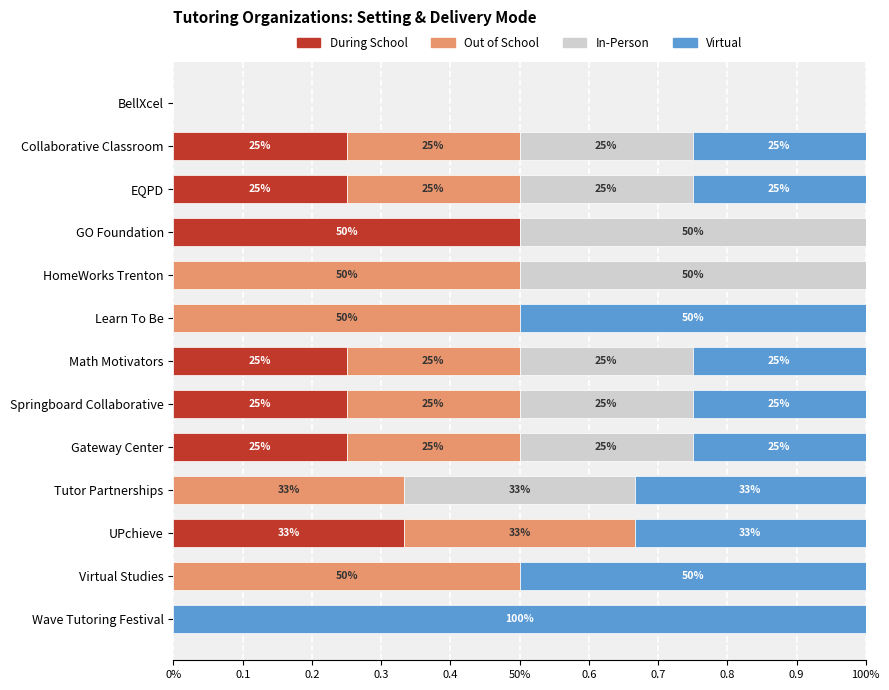

What are all the series names shown in the legend?

During School, Out of School, In-Person, Virtual